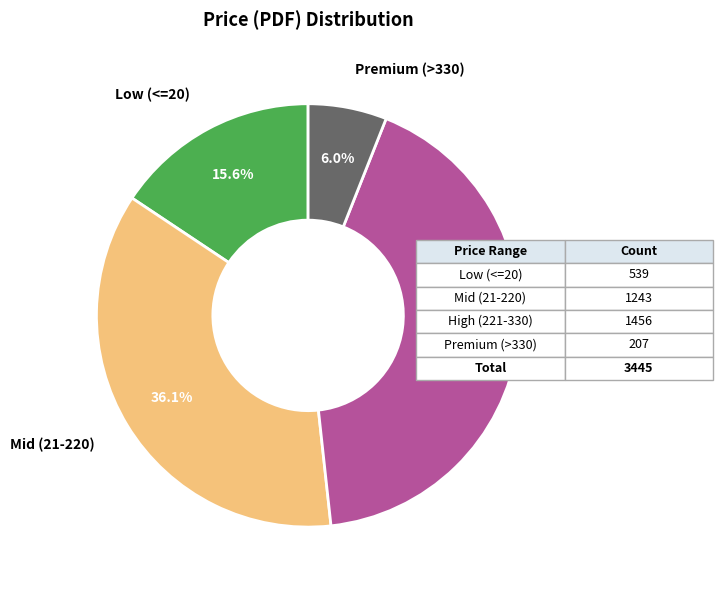

Rank the categories by value from highest to lowest.

High (221-330), Mid (21-220), Low (<=20), Premium (>330)